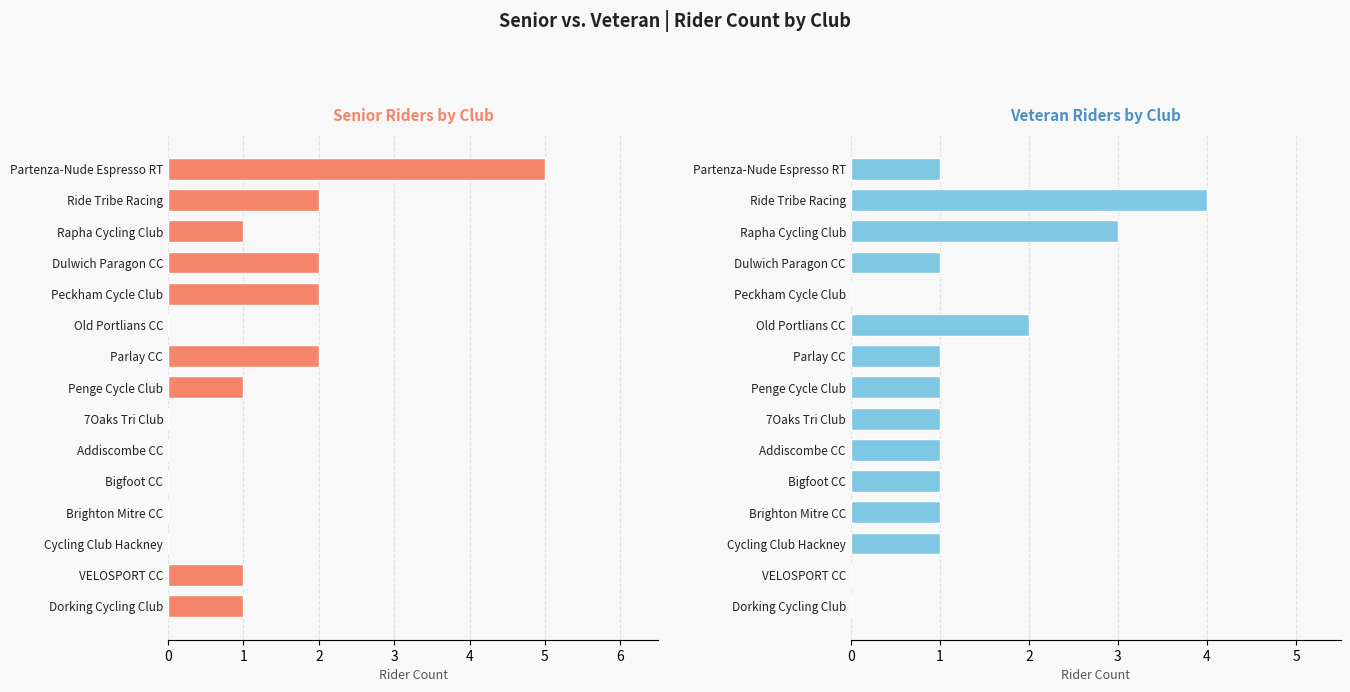

What is the total value across all series at Partenza-Nude Espresso RT?

6